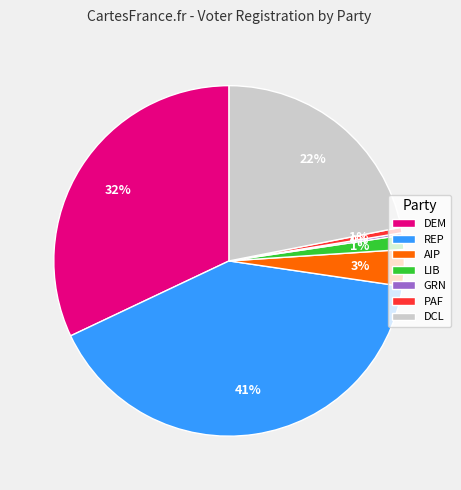

To the nearest percent, what is the difference between the DCL and AIP slice percentages?

19%